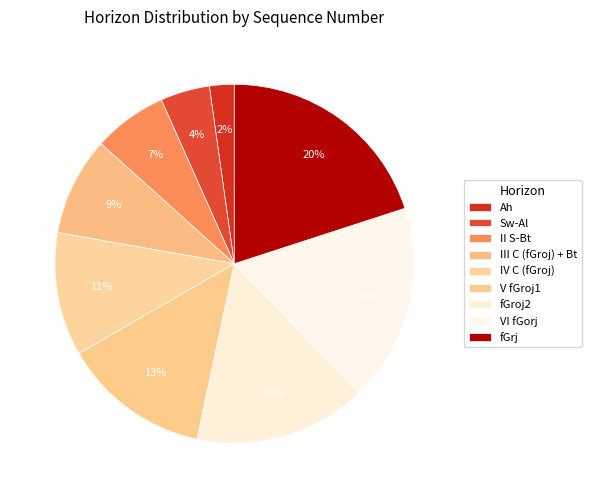

Between V fGroj1 and fGroj2, which is larger?

fGroj2